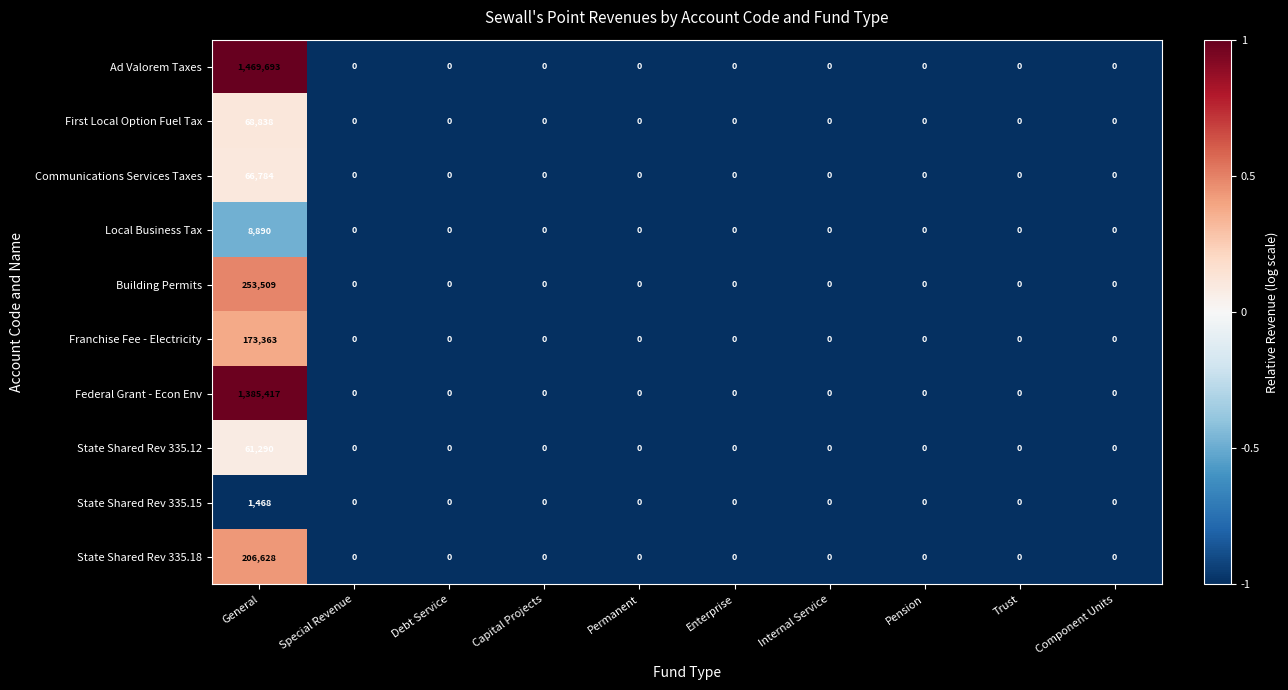

What is the average value of the Communications Services Taxes series?

6678